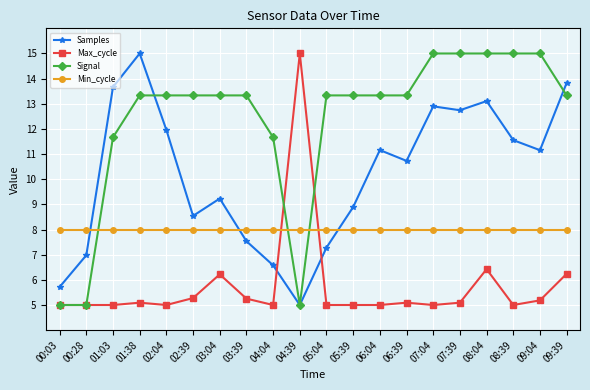

What is the label of the 6th point from the right?

07:04